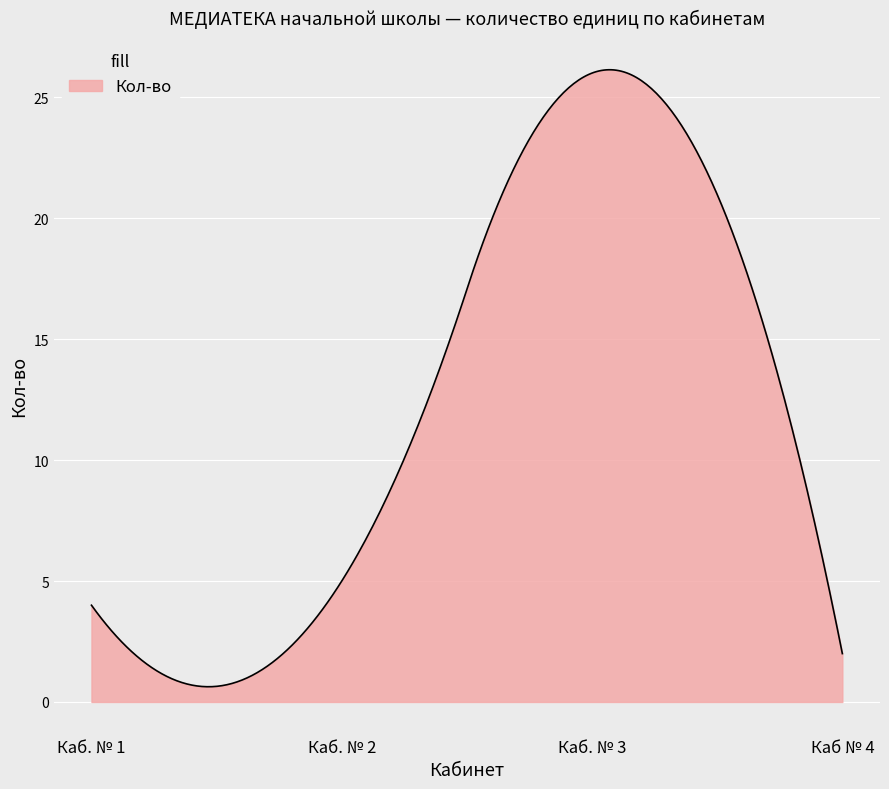

What is the difference between the maximum and minimum values?

25.5